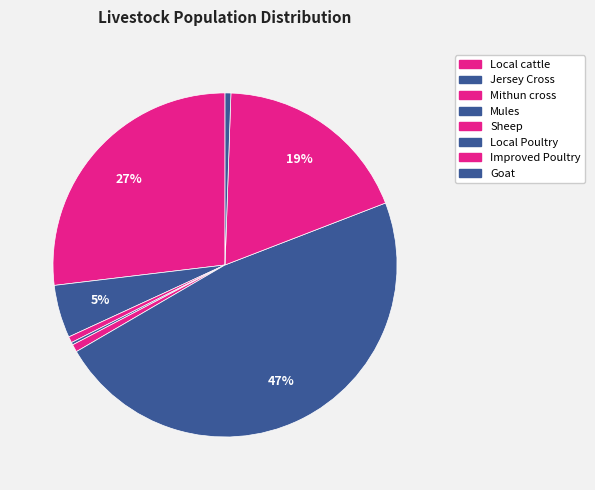

To the nearest percent, what is the difference between the Goat and Local Poultry slice percentages?

47%